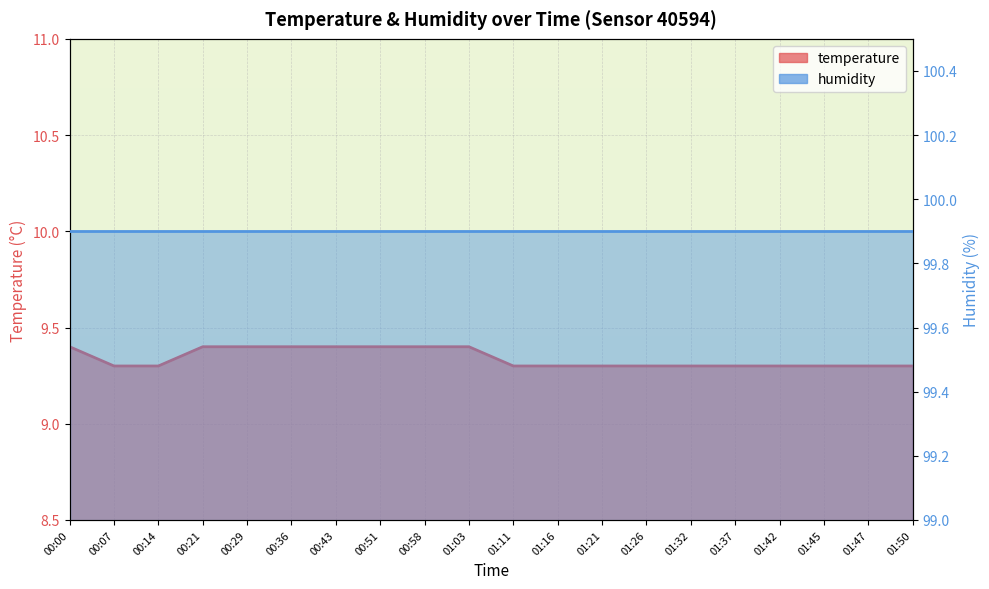

What is the difference between the maximum and second lowest values?

0.1